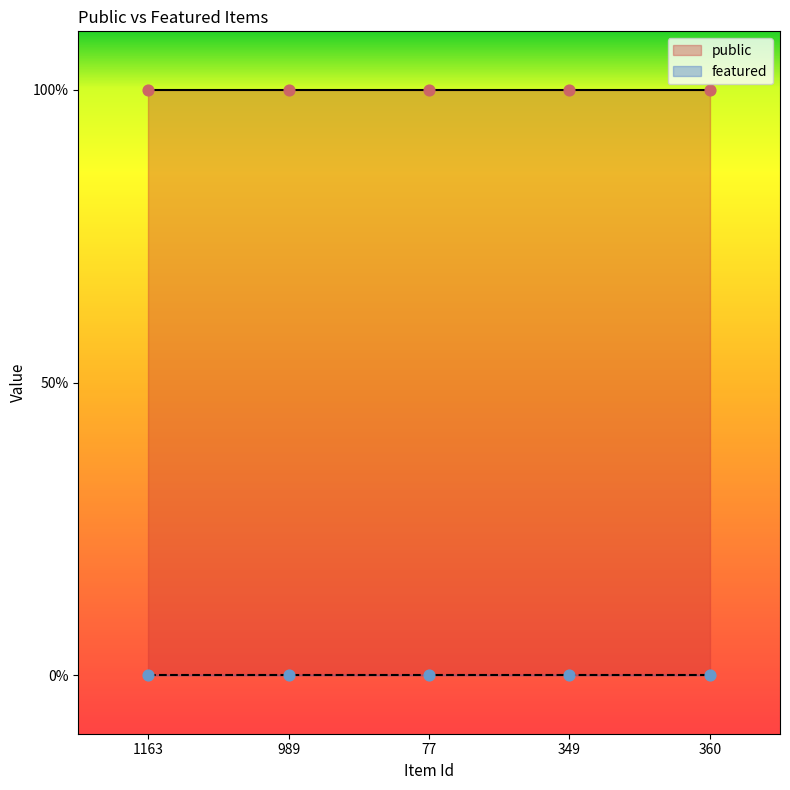

Which series reaches the maximum Y coordinate?

public